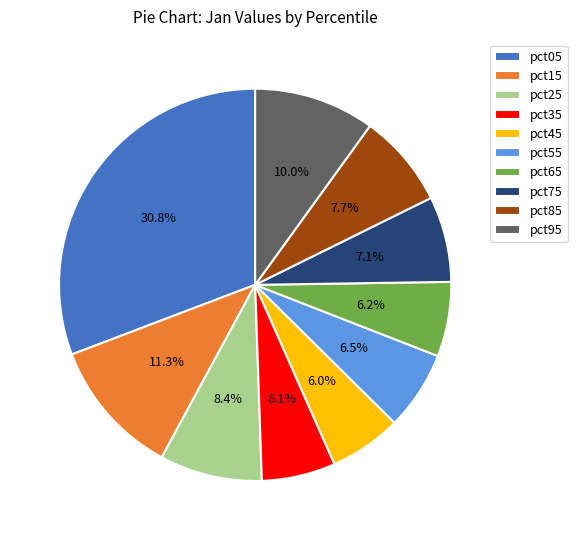

Combined, do pct55 and pct15 account for over 50%?

No